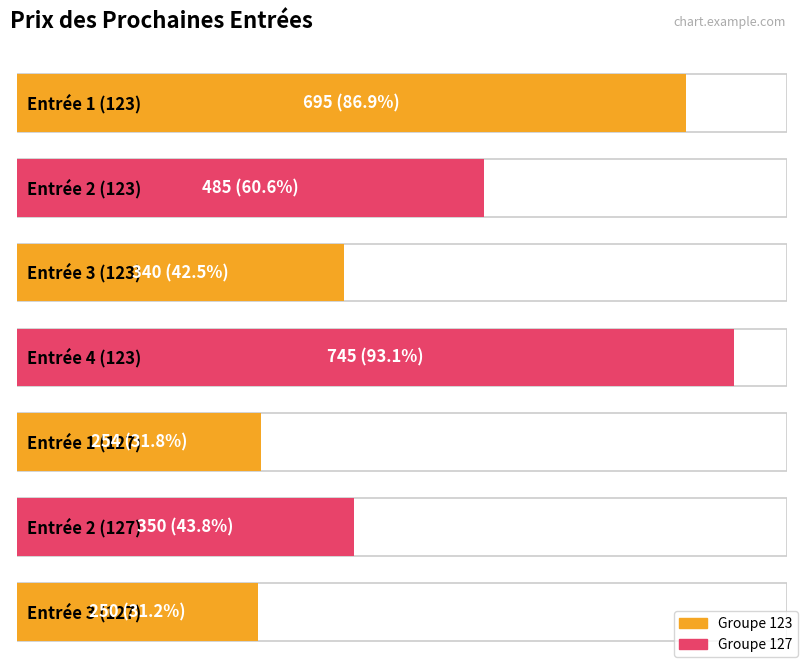

What is the difference between the values at Entrée 1 (123) and Entrée 2 (127)?

345